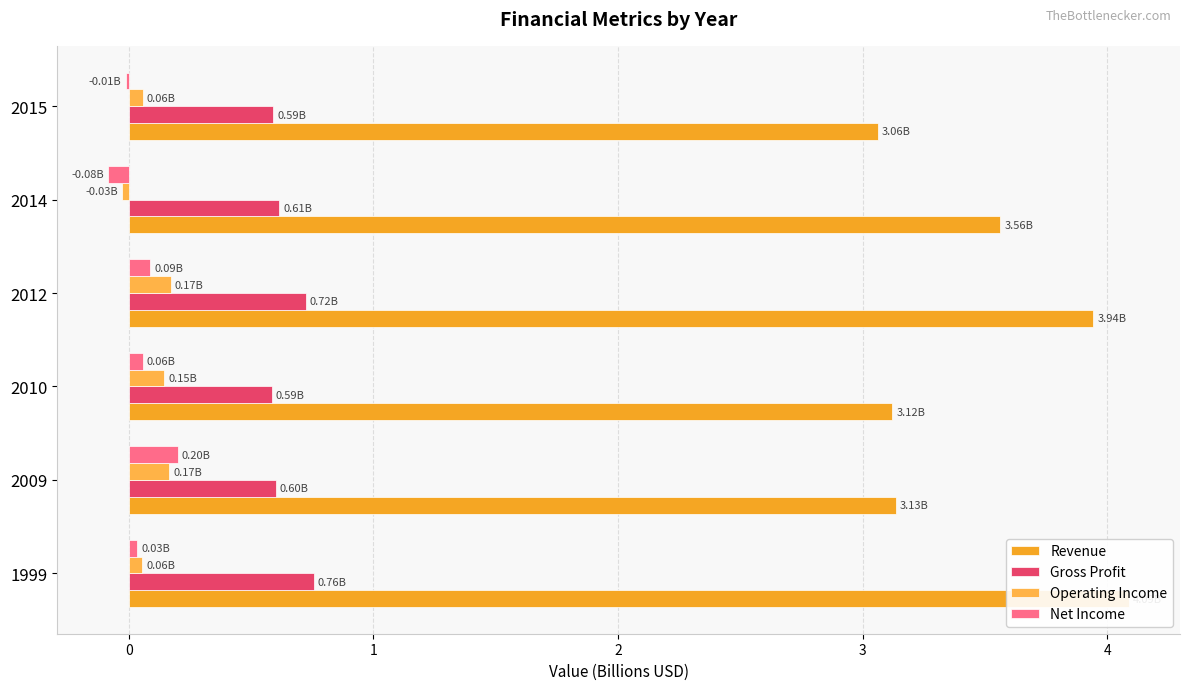

What is the minimum value shown in the chart?

-0.1